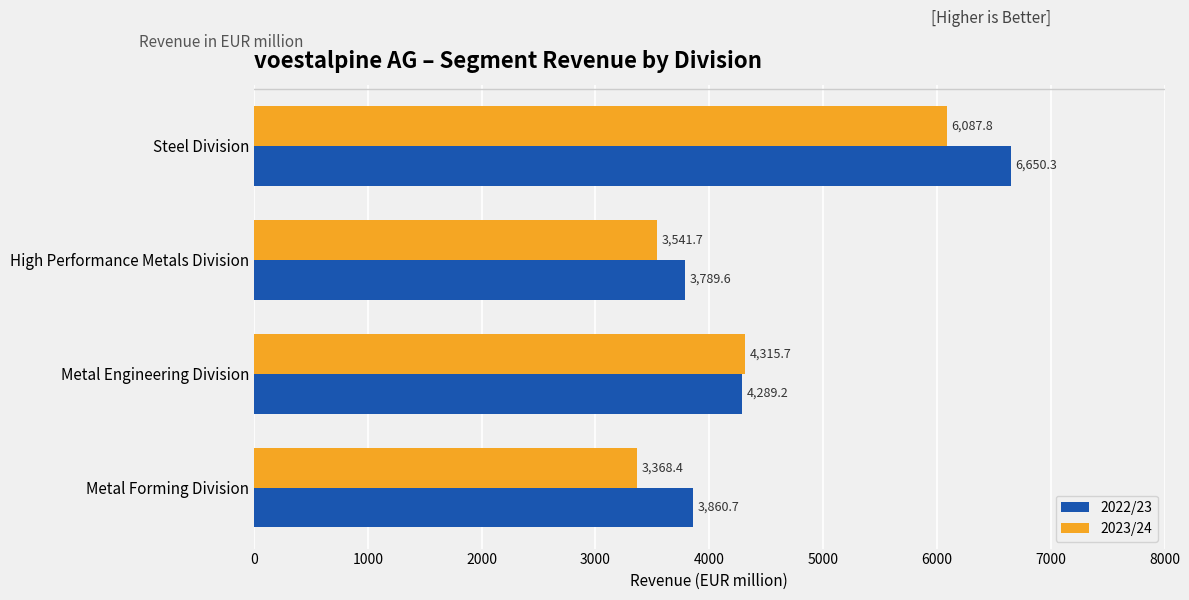

What is the difference between the second highest and second lowest values in the 2023/24 series?

774.0